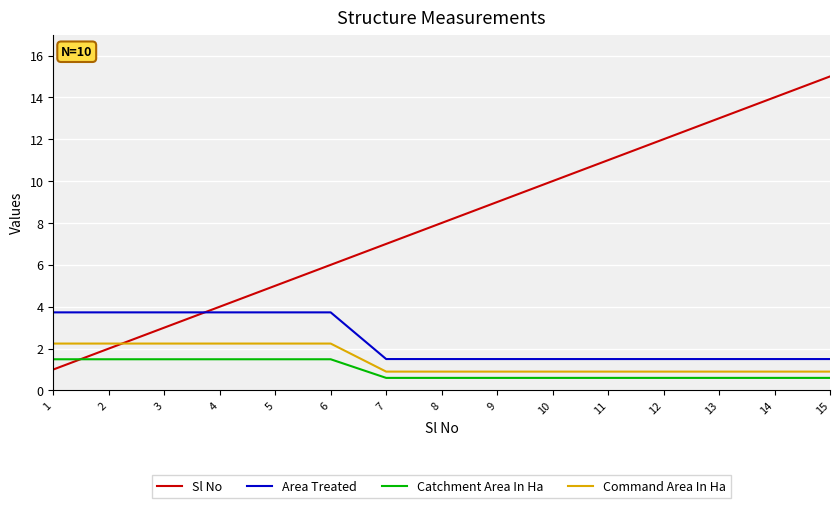

What is the highest value of the Area Treated series?

3.7